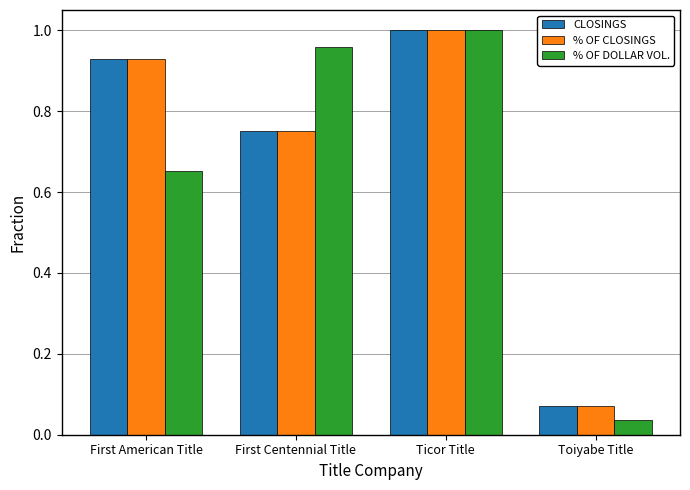

The CLOSINGS series shows 1.5 at Ticor Title. True or false?

False